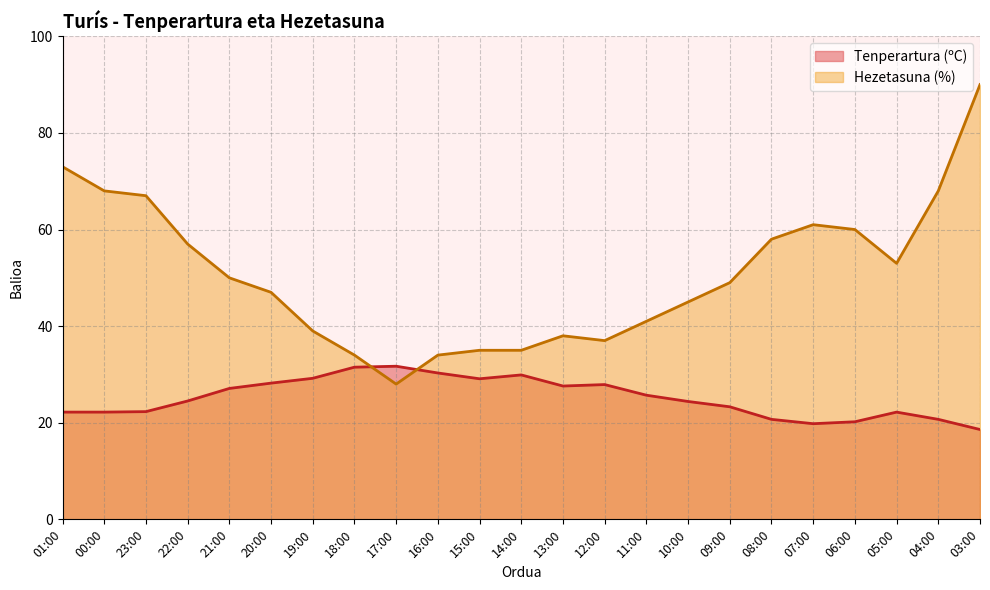

After their last crossing, which series has the higher values: Hezetasuna (%) or Tenperartura (ºC)?

Hezetasuna (%)